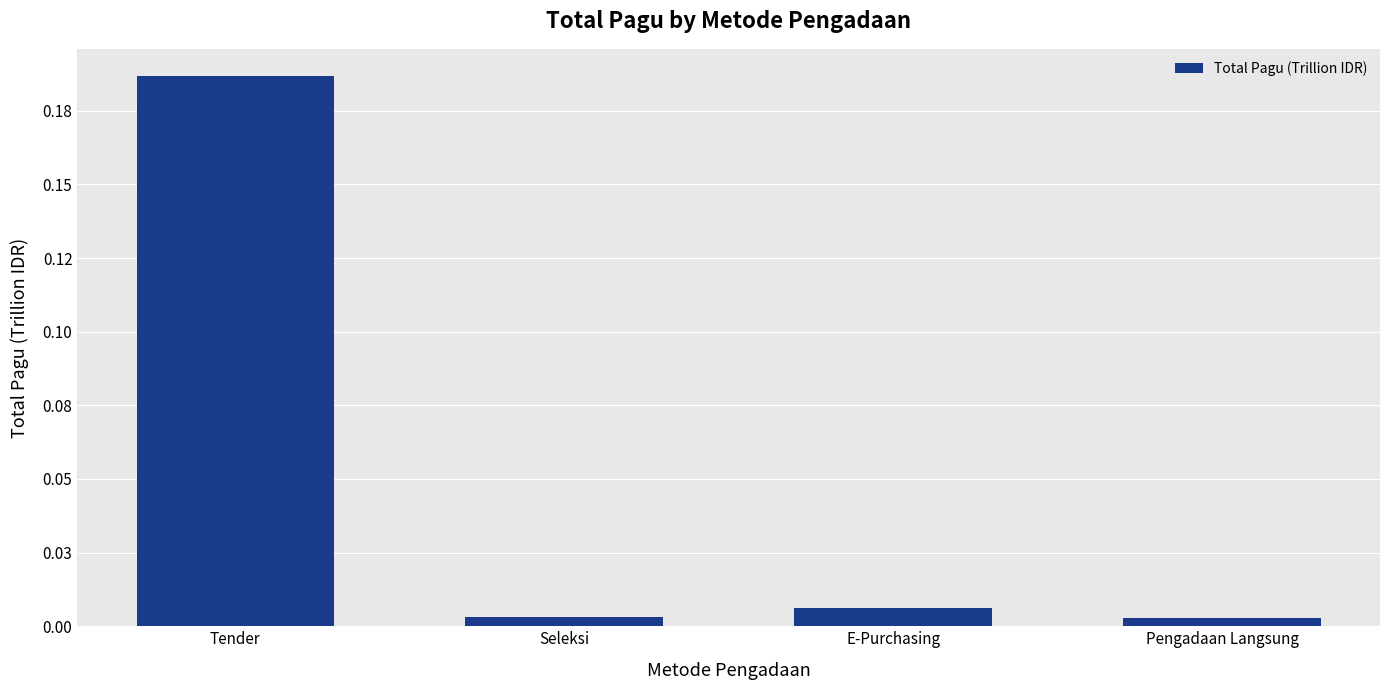

Is it true that the value at Tender is 0.2?

True